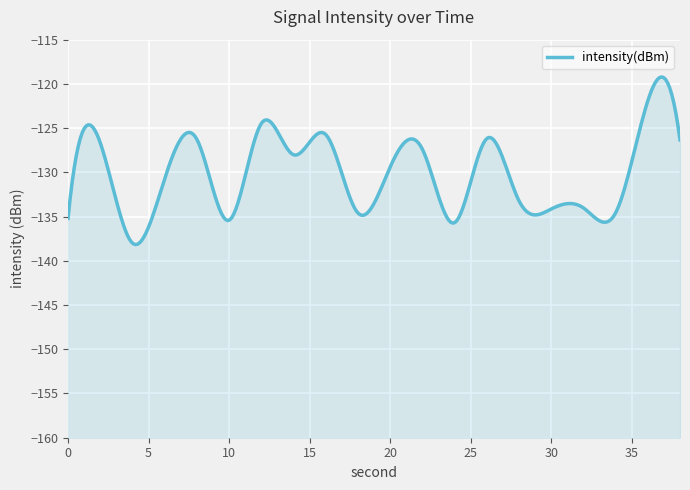

How many points are lower than both their immediate neighbors (excluding endpoints)?

7